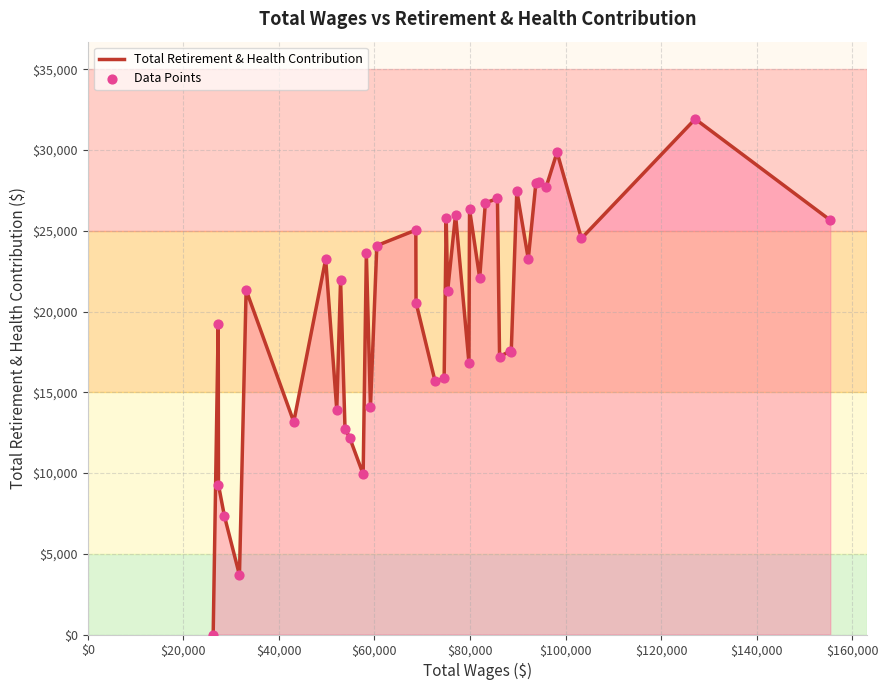

What is the difference between the maximum and minimum values?

31920